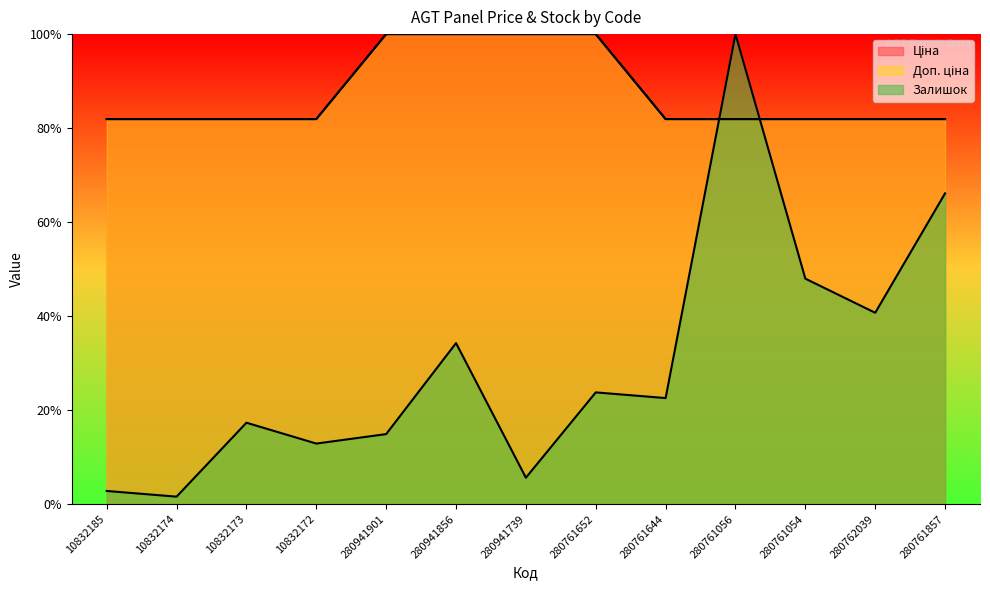

At which category does Залишок reach its first local valley?

10832174